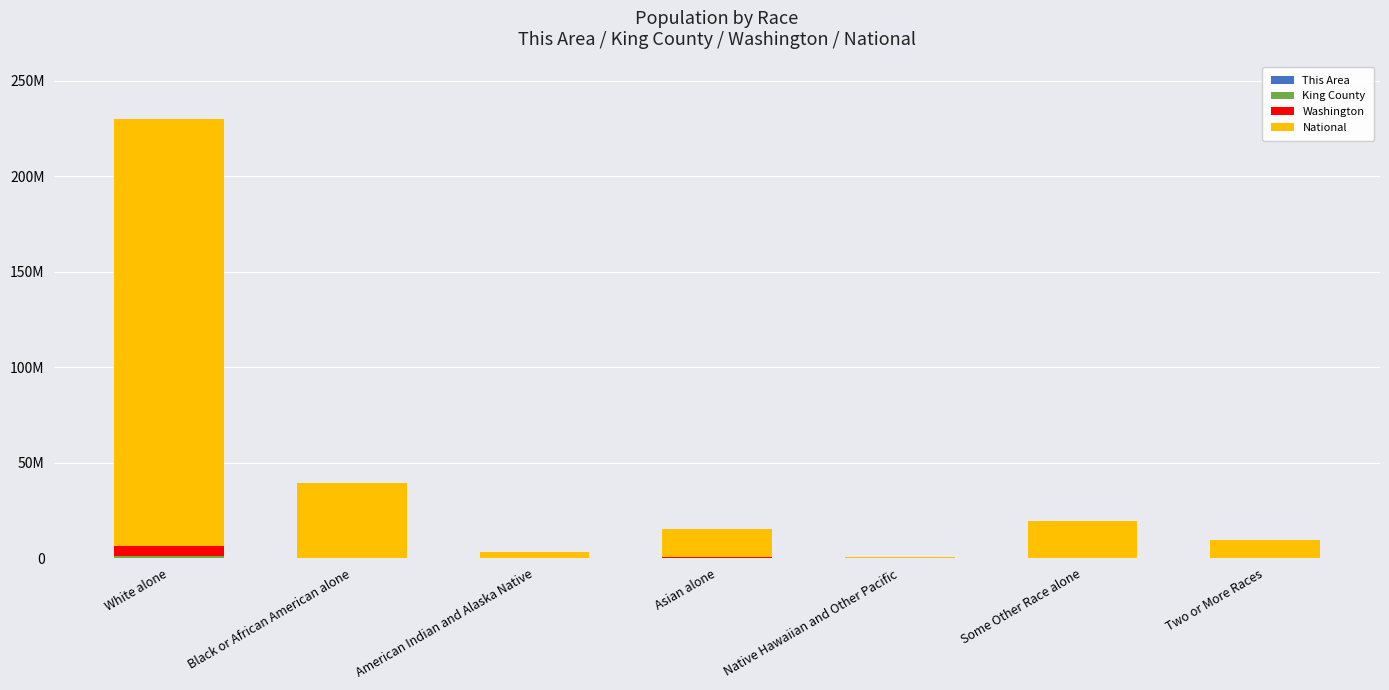

Which series has the largest total across all categories?

National